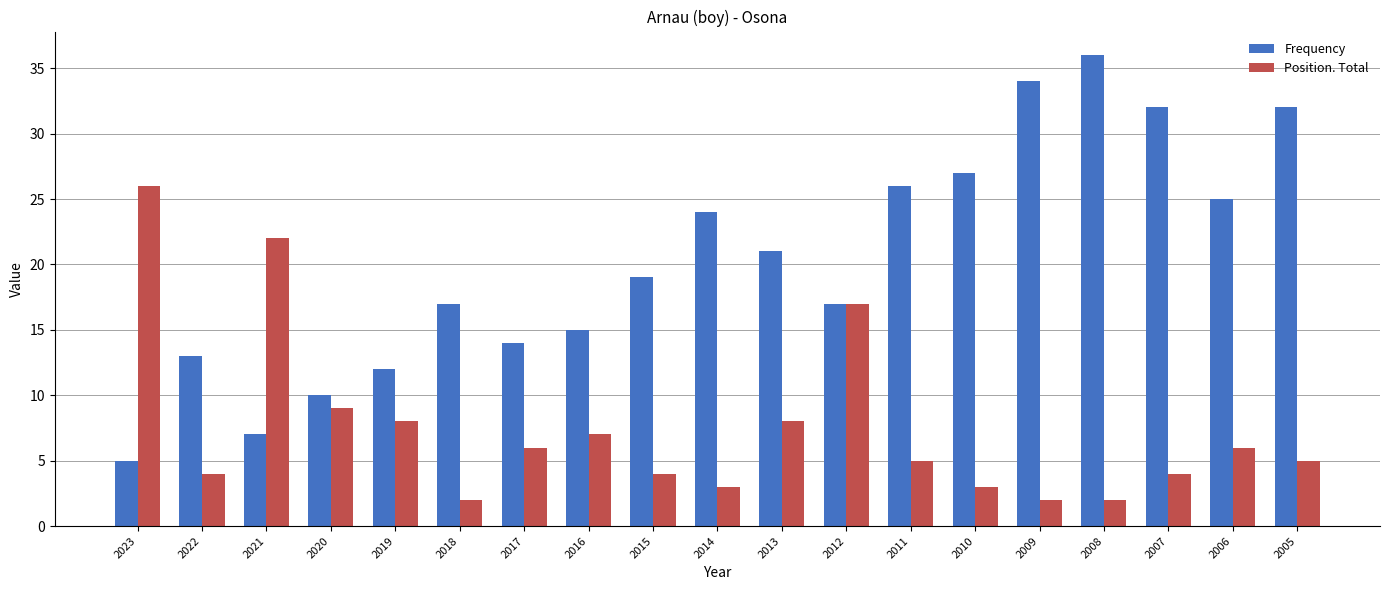

The Position. Total series shows 1 at 2011. True or false?

False